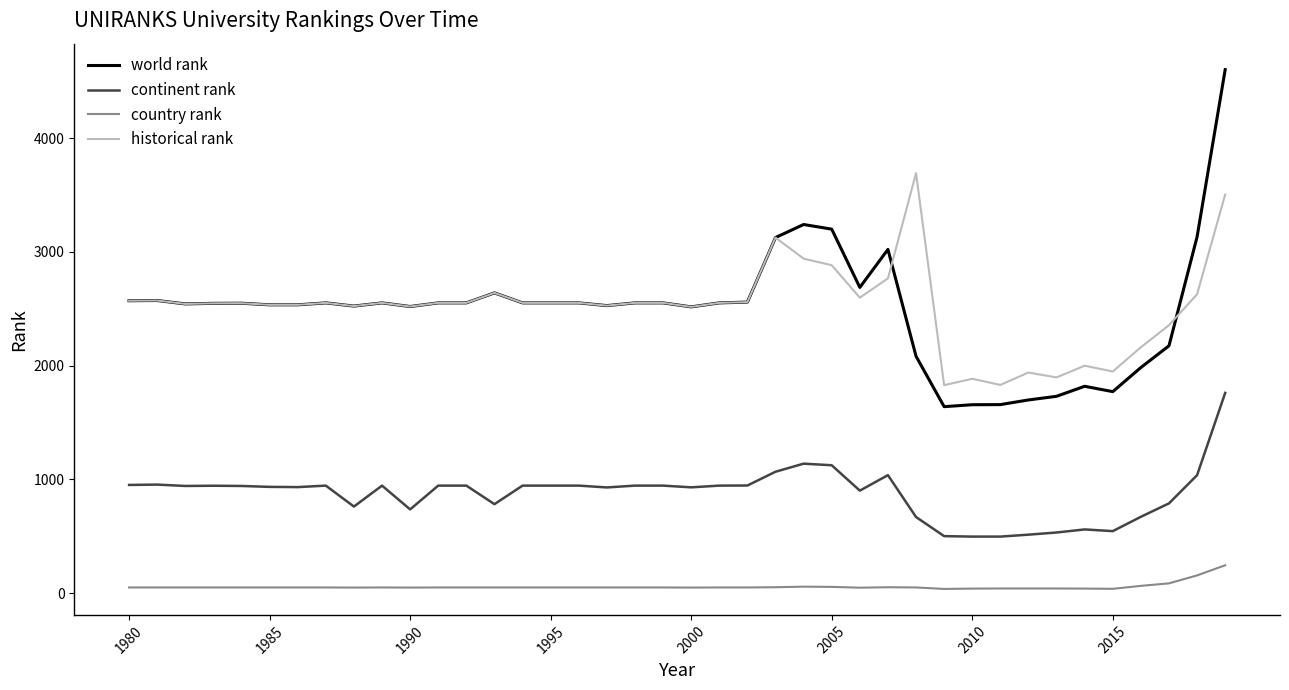

How many lines are shown in the chart?

4